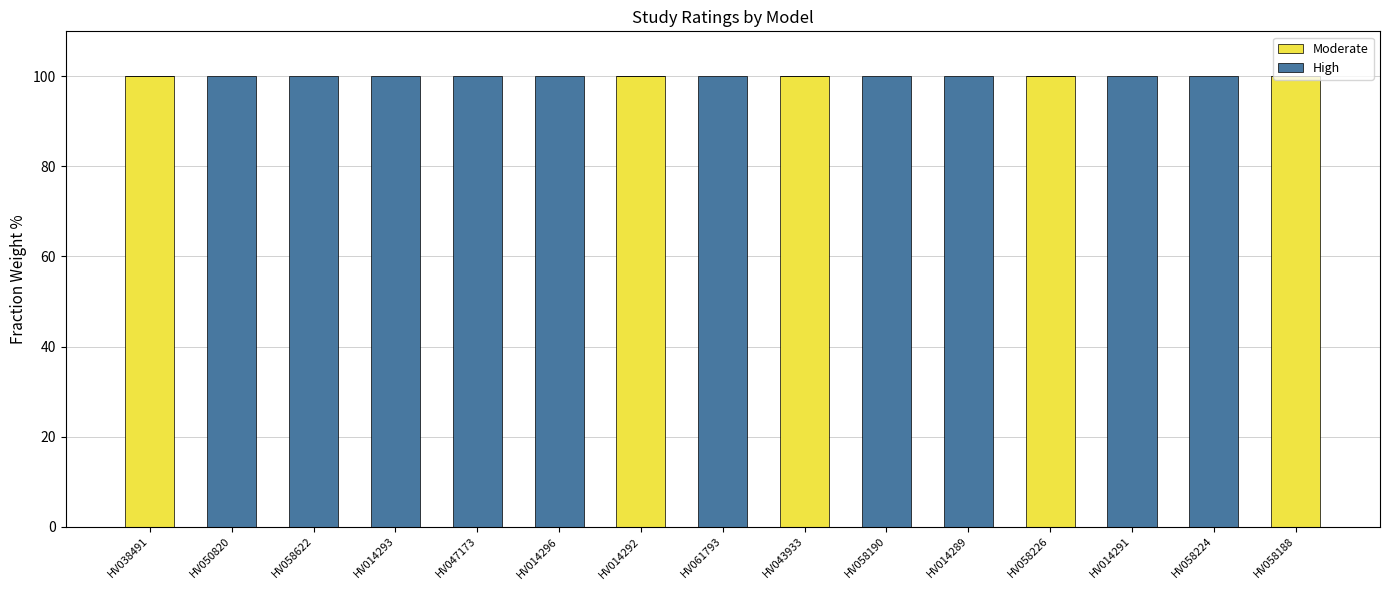

What is the total value across all series at HV038491?

100